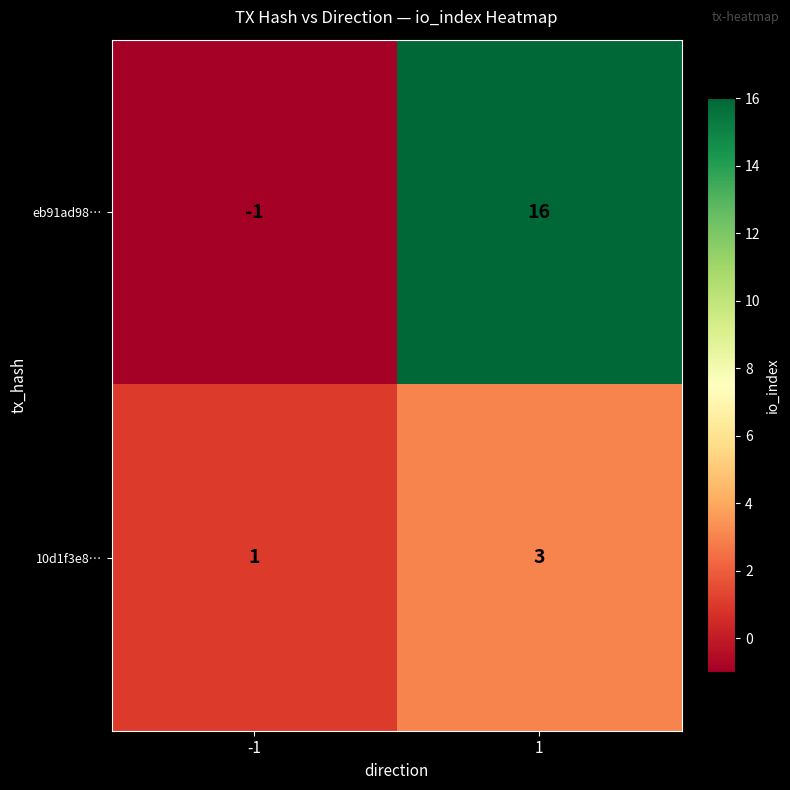

How many data points in 10d1f3e8… are less than 3?

1